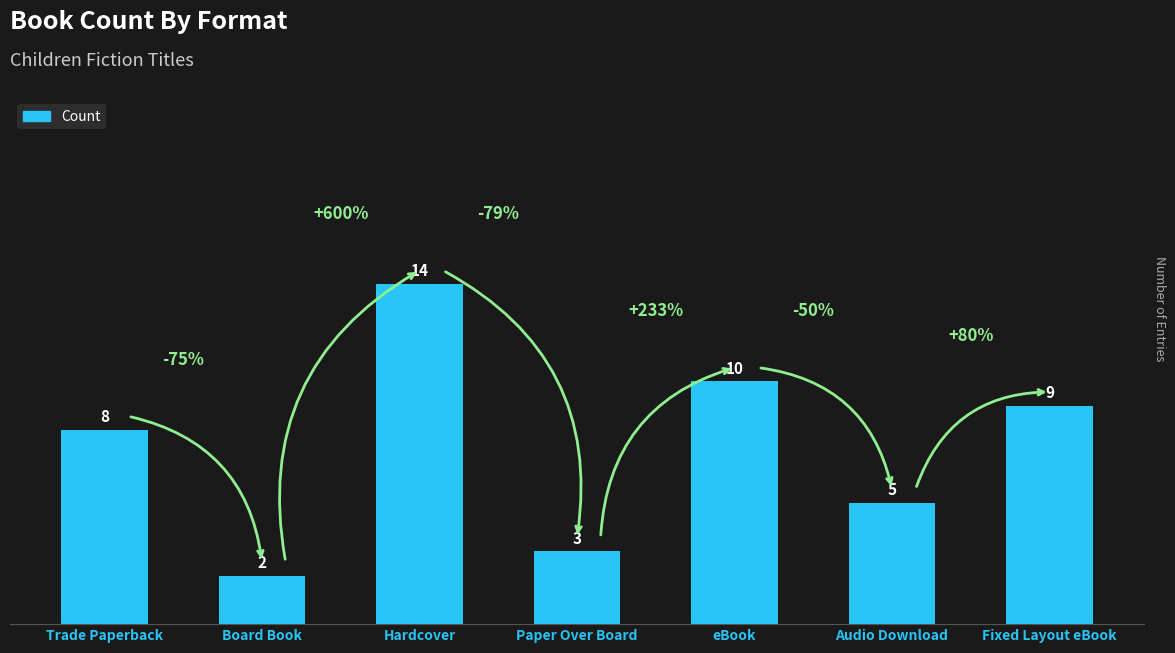

What is the sum of the values at eBook and Paper Over Board?

13